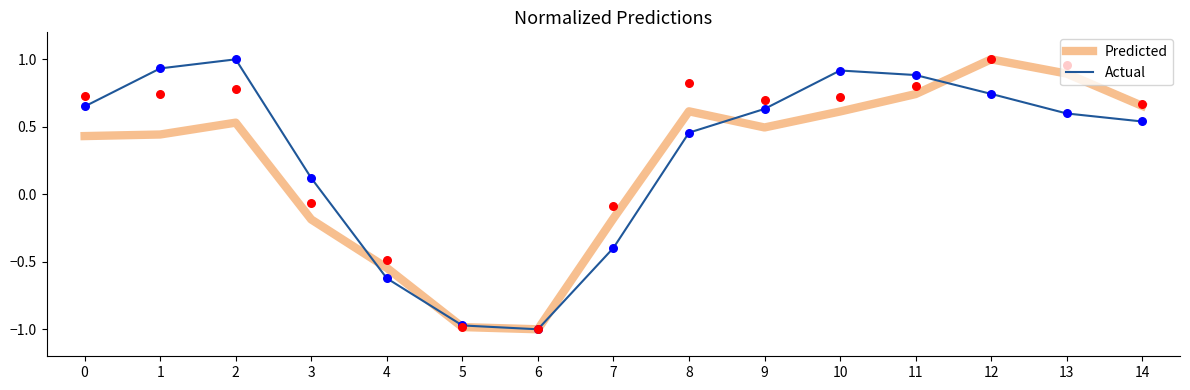

At how many categories does at least one series exceed 0?

11